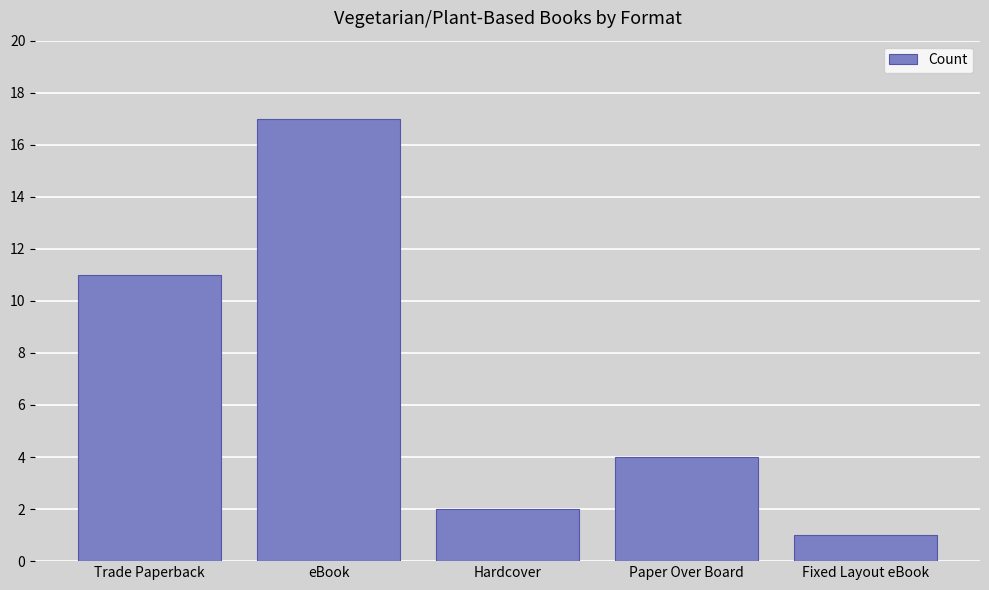

Approximately how many times larger is the value at Paper Over Board compared to Hardcover?

2.0